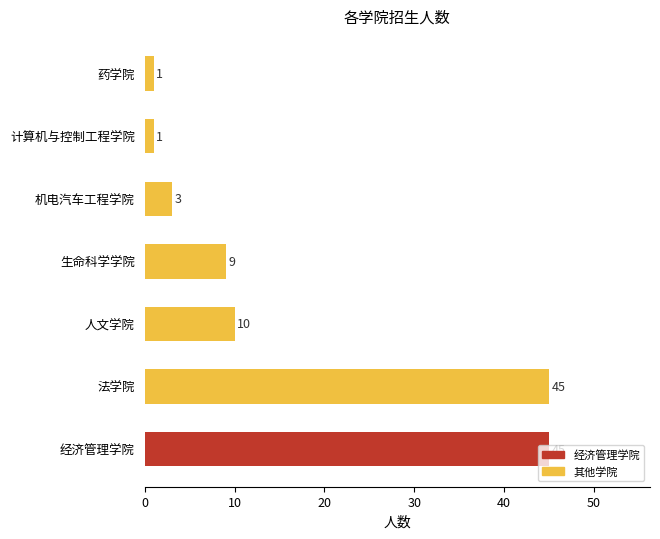

At which label is the value closest to 23?

人文学院